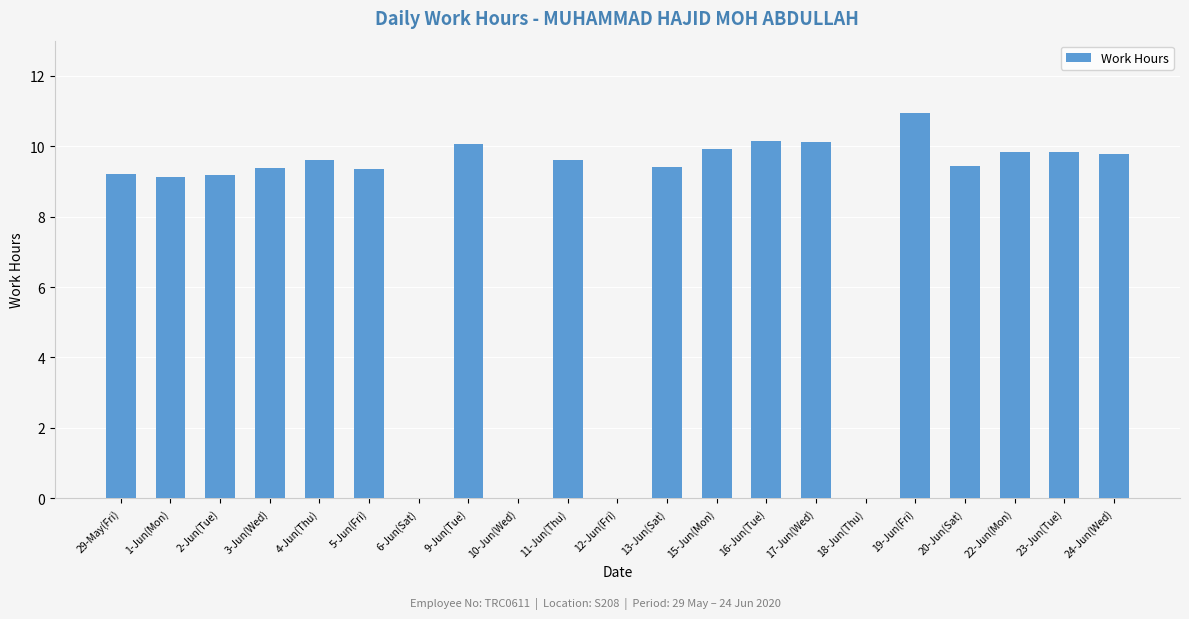

The value at 4-Jun(Thu) is 9.6. True or false?

True